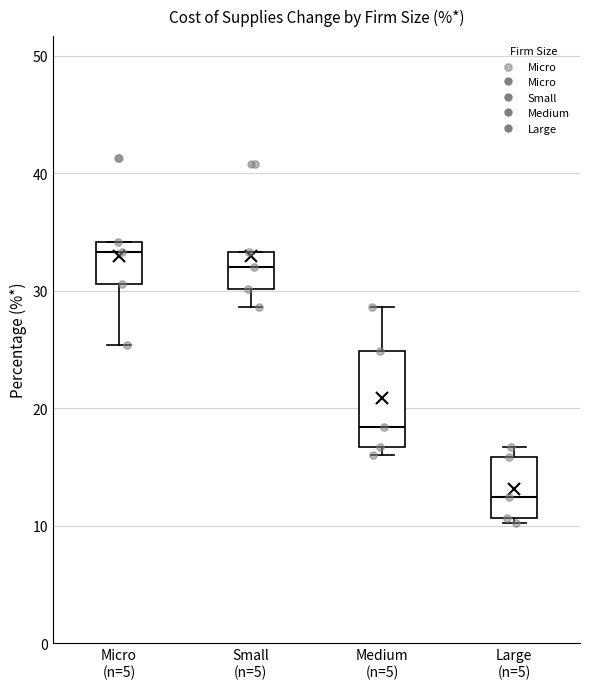

Where does the median line of the box for Micro (n=5) sit on the y-axis? The values are not printed on the chart, so give them approximately, as read against the axis.

33